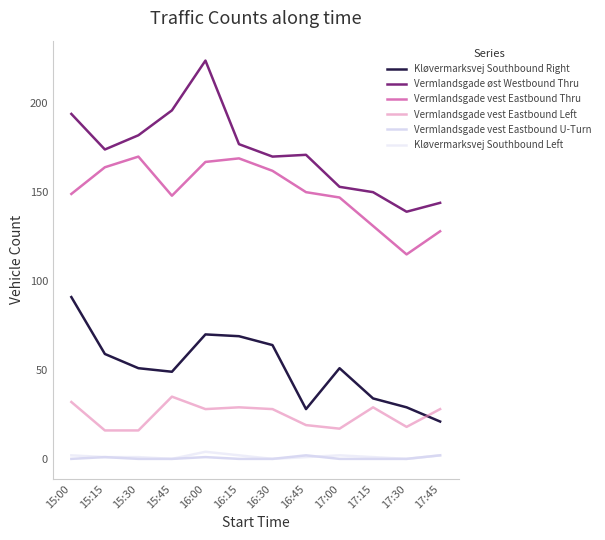

At which label is Kløvermarksvej Southbound Right closest to 56?

15:15